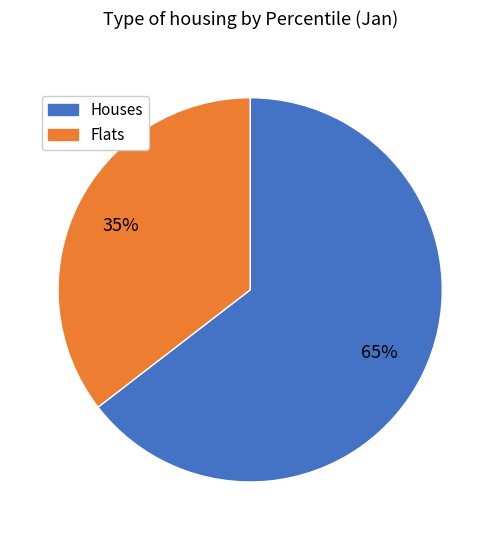

To the nearest percent, what is the average slice percentage?

50%